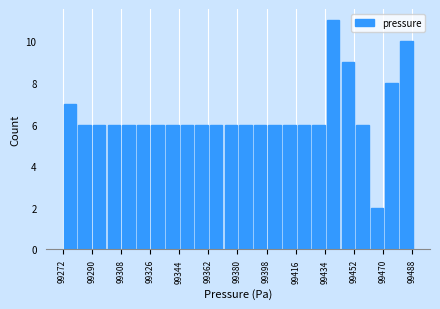

Which range on the x-axis has the tallest bar?

99434 to 99444